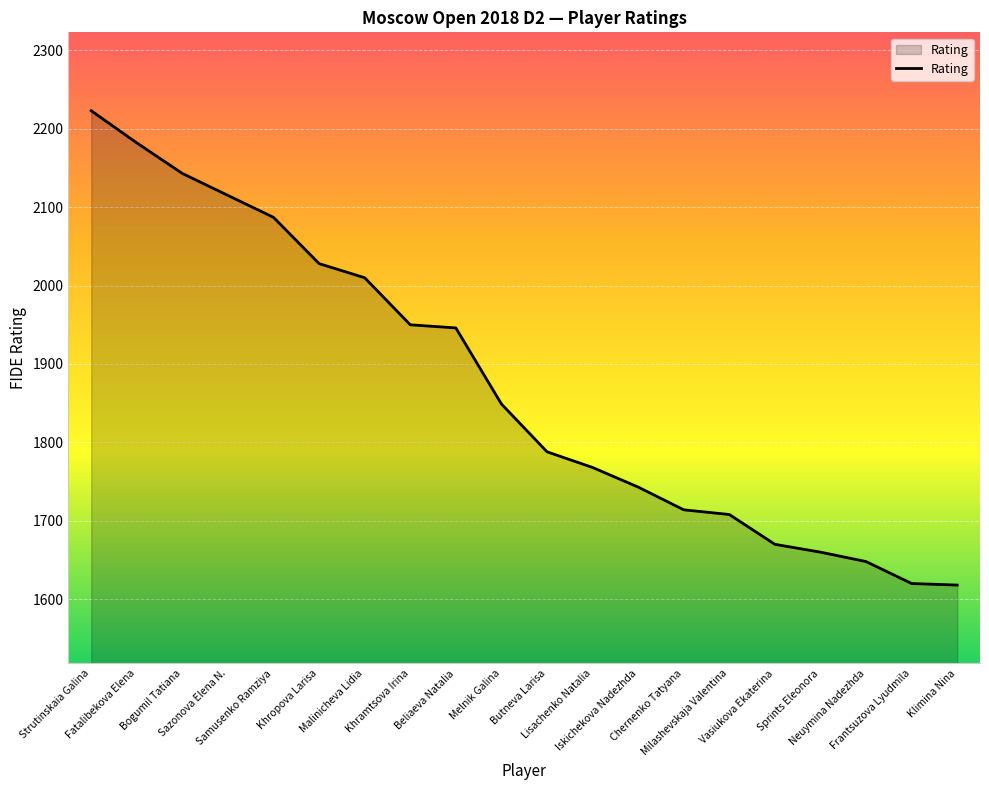

What is the greatest value displayed?

2223